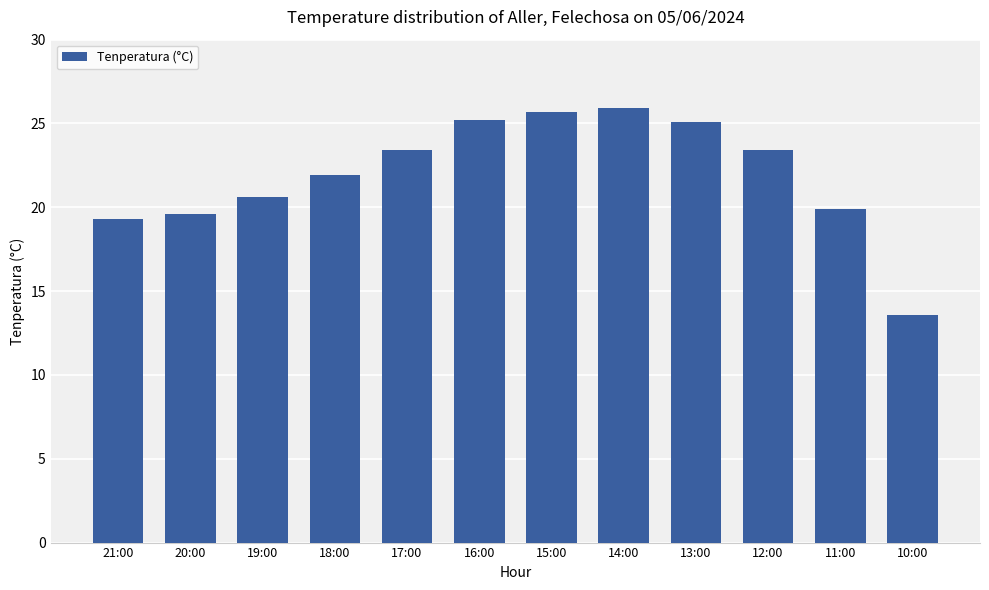

The value at 20:00 is 19.6. True or false?

True